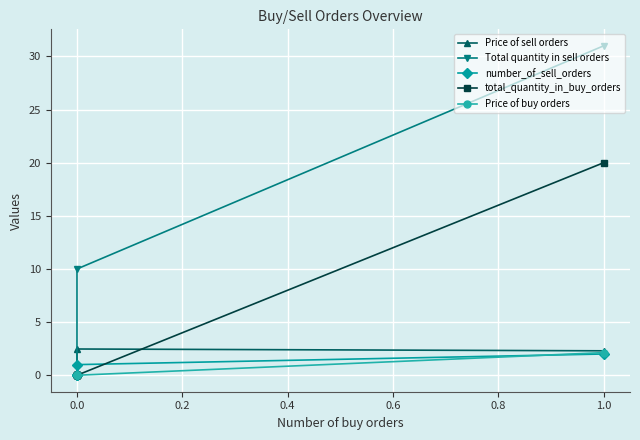

Between 1.0 and 0.0, which is larger?

1.0